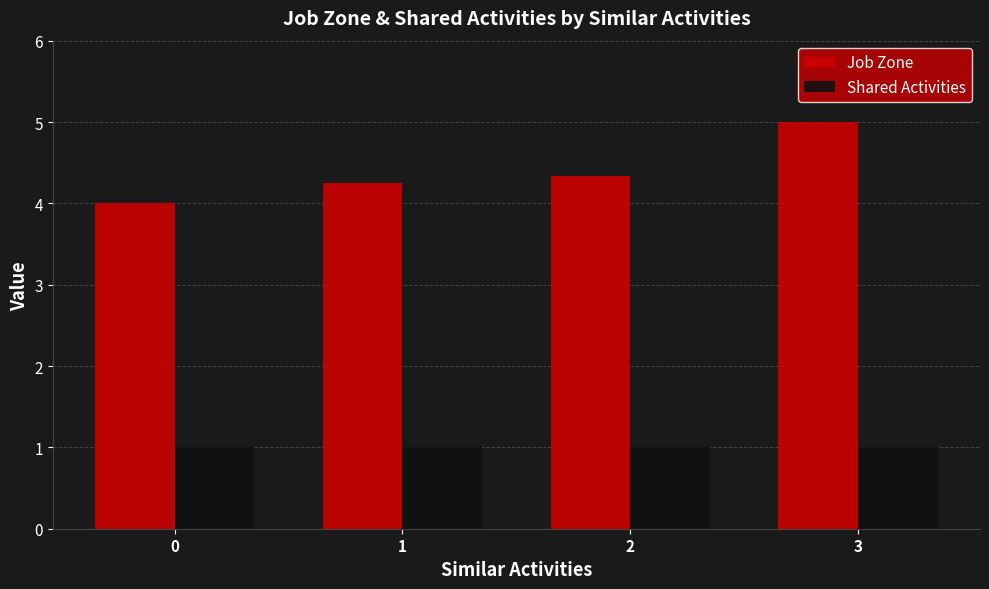

What is the difference between the highest and lowest values at 3?

4.0